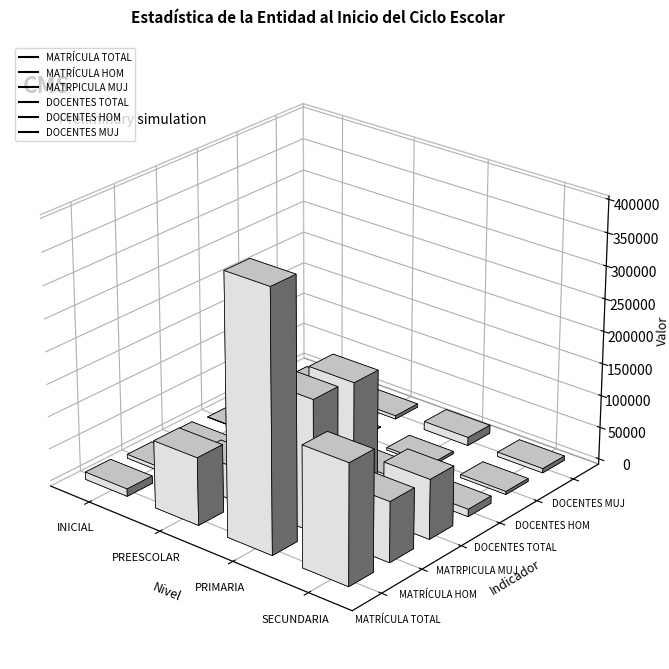

What are all the series names shown in the legend?

MATRÍCULA TOTAL, MATRÍCULA HOM, MATRPICULA MUJ, DOCENTES TOTAL, DOCENTES HOM, DOCENTES MUJ